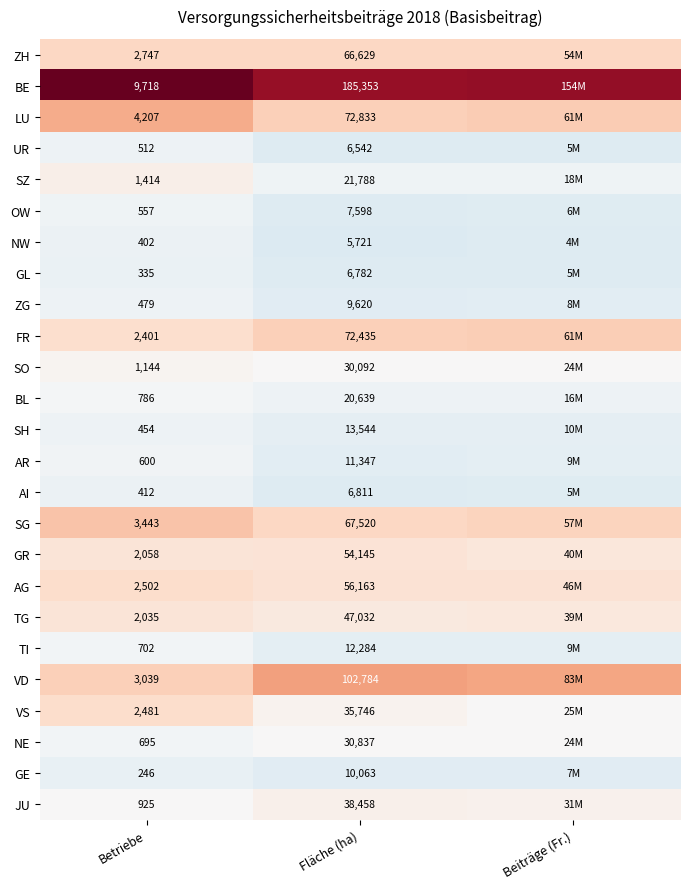

Rank the series at Fläche (ha) from highest to lowest value.

BE, VD, LU, FR, SG, ZH, AG, GR, TG, JU, VS, NE, SO, SZ, BL, SH, TI, AR, GE, ZG, OW, AI, GL, UR, NW